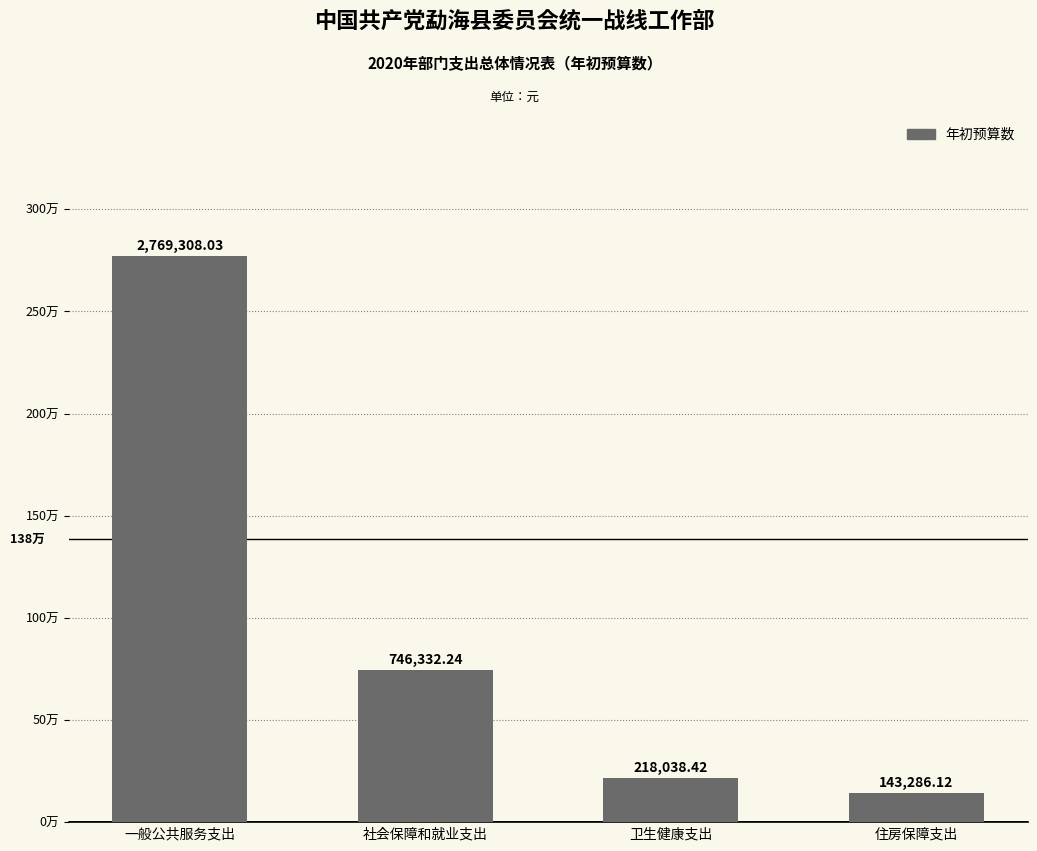

What is the difference between the second highest and minimum values?

603046.1